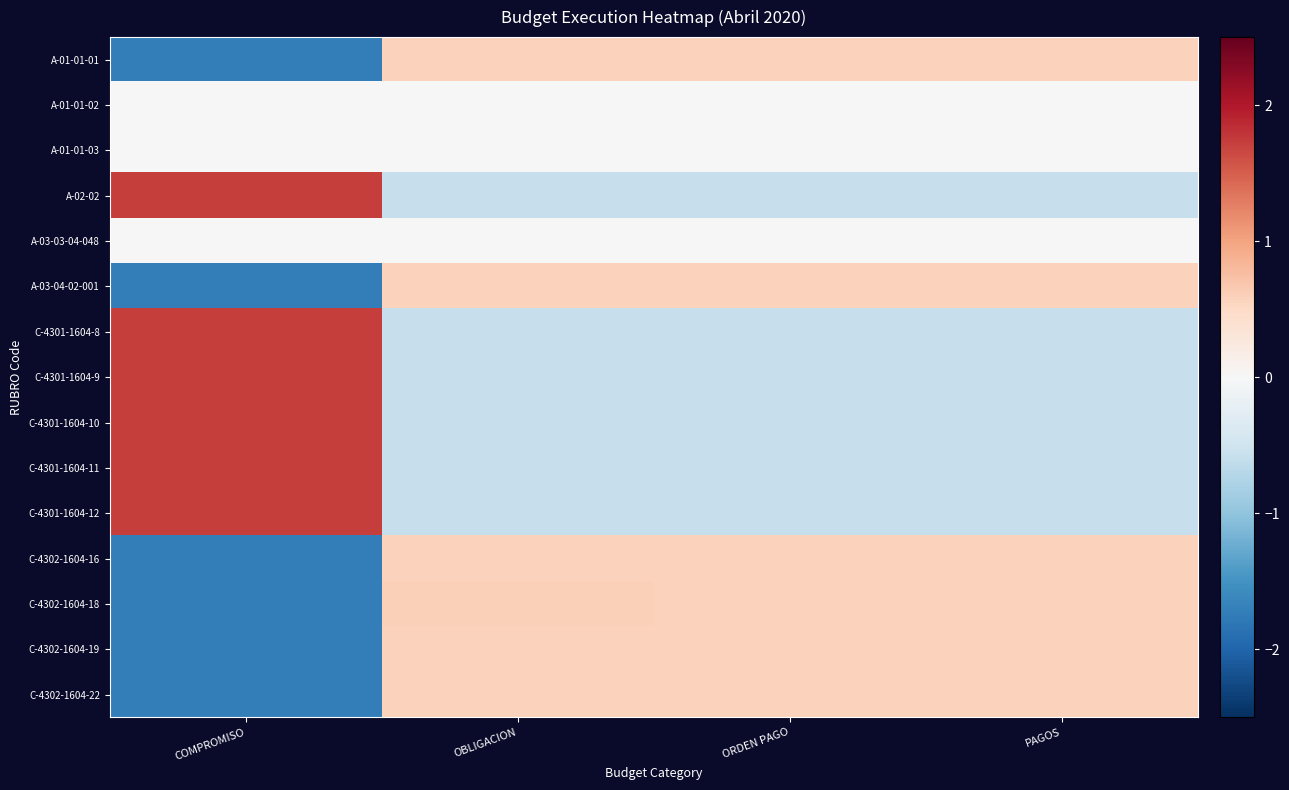

Reading left to right, transcribe all the data shown in this chart.

A-01-01-01: COMPROMISO=-1.7	OBLIGACION=0.6	ORDEN PAGO=0.6	PAGOS=0.6
A-01-01-02: COMPROMISO=0.0	OBLIGACION=0.0	ORDEN PAGO=0.0	PAGOS=0.0
A-01-01-03: COMPROMISO=0.0	OBLIGACION=0.0	ORDEN PAGO=0.0	PAGOS=0.0
A-02-02: COMPROMISO=1.7	OBLIGACION=-0.6	ORDEN PAGO=-0.6	PAGOS=-0.6
A-03-03-04-048: COMPROMISO=0.0	OBLIGACION=0.0	ORDEN PAGO=0.0	PAGOS=0.0
A-03-04-02-001: COMPROMISO=-1.7	OBLIGACION=0.6	ORDEN PAGO=0.6	PAGOS=0.6
C-4301-1604-8: COMPROMISO=1.7	OBLIGACION=-0.6	ORDEN PAGO=-0.6	PAGOS=-0.6
C-4301-1604-9: COMPROMISO=1.7	OBLIGACION=-0.6	ORDEN PAGO=-0.6	PAGOS=-0.6
C-4301-1604-10: COMPROMISO=1.7	OBLIGACION=-0.6	ORDEN PAGO=-0.6	PAGOS=-0.6
C-4301-1604-11: COMPROMISO=1.7	OBLIGACION=-0.6	ORDEN PAGO=-0.6	PAGOS=-0.6
C-4301-1604-12: COMPROMISO=1.7	OBLIGACION=-0.6	ORDEN PAGO=-0.6	PAGOS=-0.6
C-4302-1604-16: COMPROMISO=-1.7	OBLIGACION=0.6	ORDEN PAGO=0.6	PAGOS=0.6
C-4302-1604-18: COMPROMISO=-1.7	OBLIGACION=0.6	ORDEN PAGO=0.6	PAGOS=0.6
C-4302-1604-19: COMPROMISO=-1.7	OBLIGACION=0.6	ORDEN PAGO=0.6	PAGOS=0.6
C-4302-1604-22: COMPROMISO=-1.7	OBLIGACION=0.6	ORDEN PAGO=0.6	PAGOS=0.6